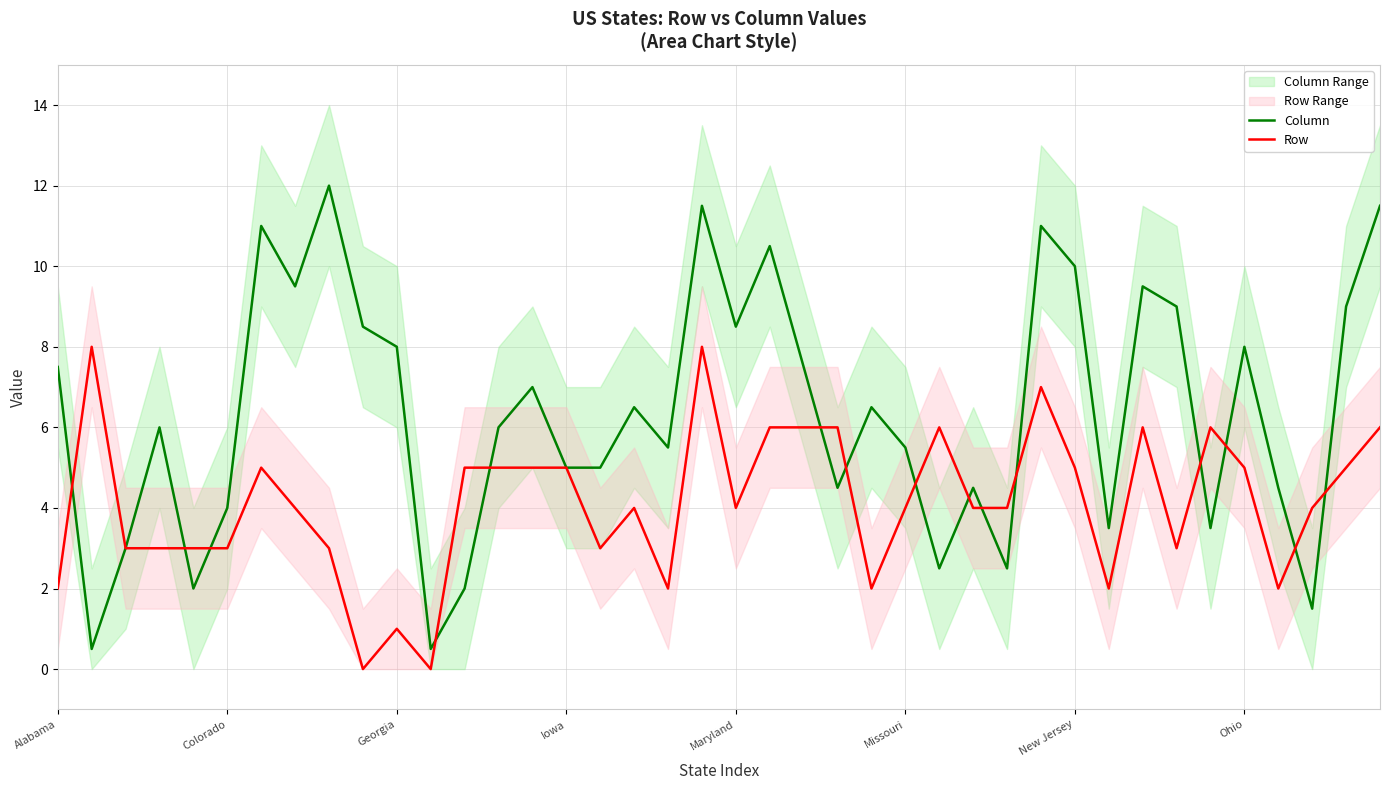

Which series has the largest total across all categories?

Column